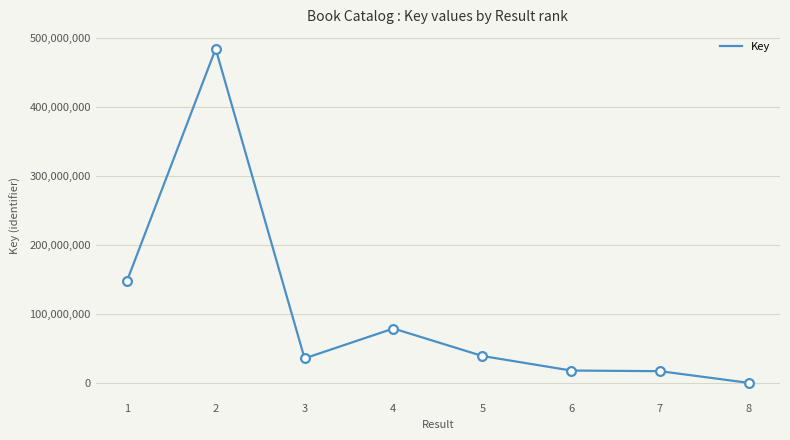

What is the change in value from 1 to 2?

+337495776